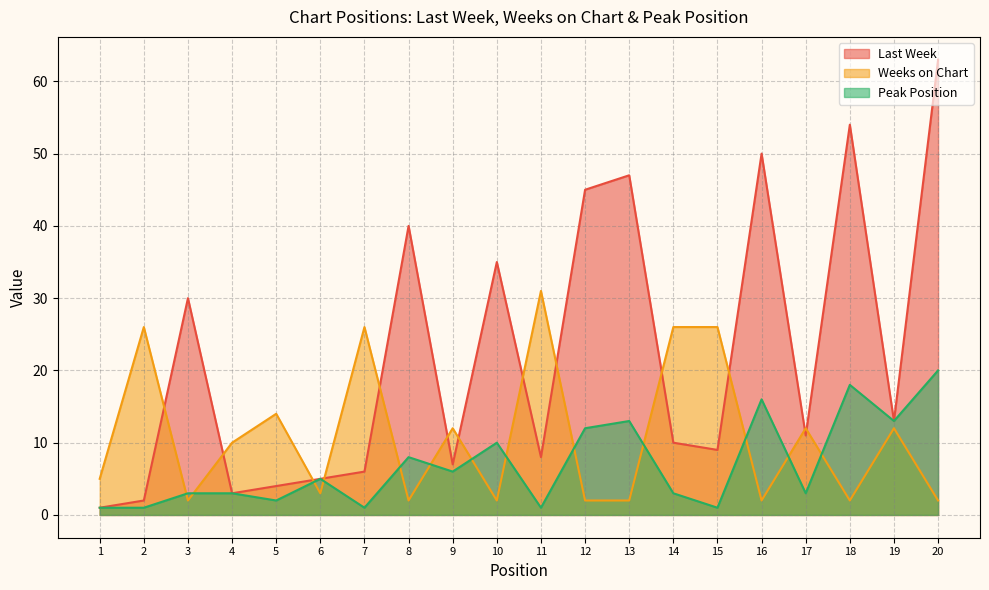

The Last Week series shows 22 at 10. True or false?

False